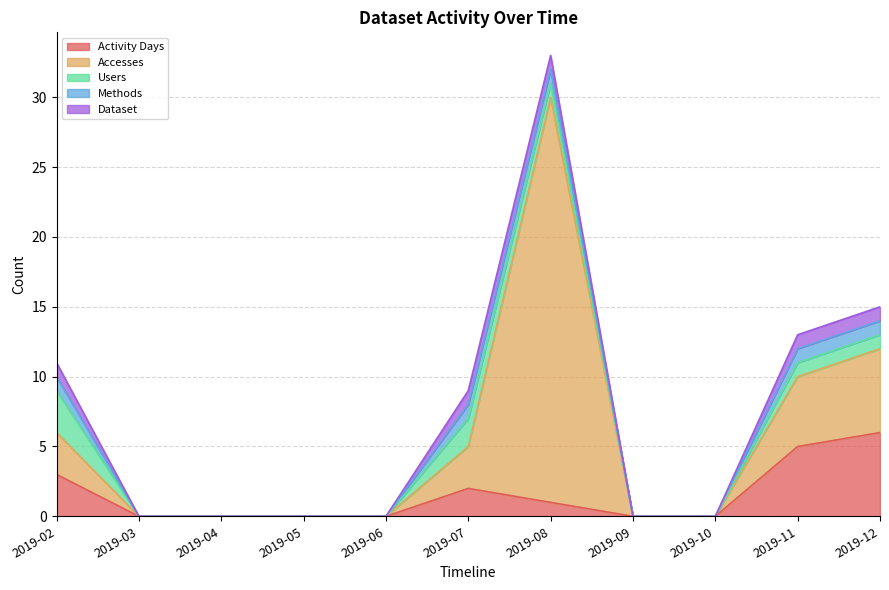

What are all the series names shown in the legend?

Activity Days, Accesses, Users, Methods, Dataset